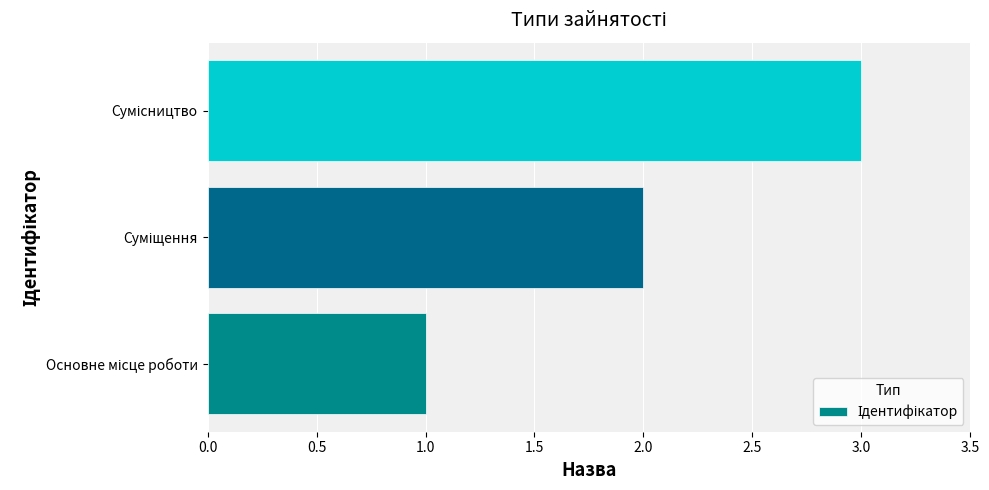

Does the chart contain any negative values?

No